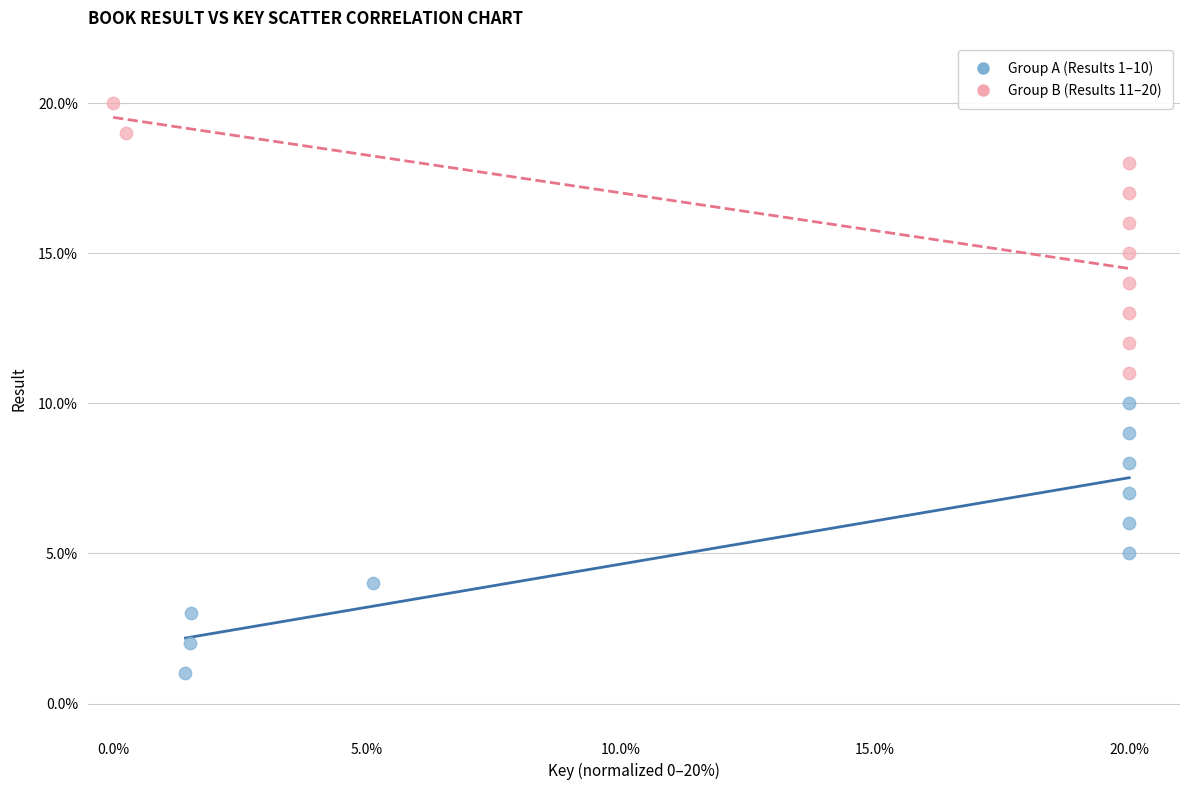

Which series contains the highest Y value?

Group B (Results 11–20)